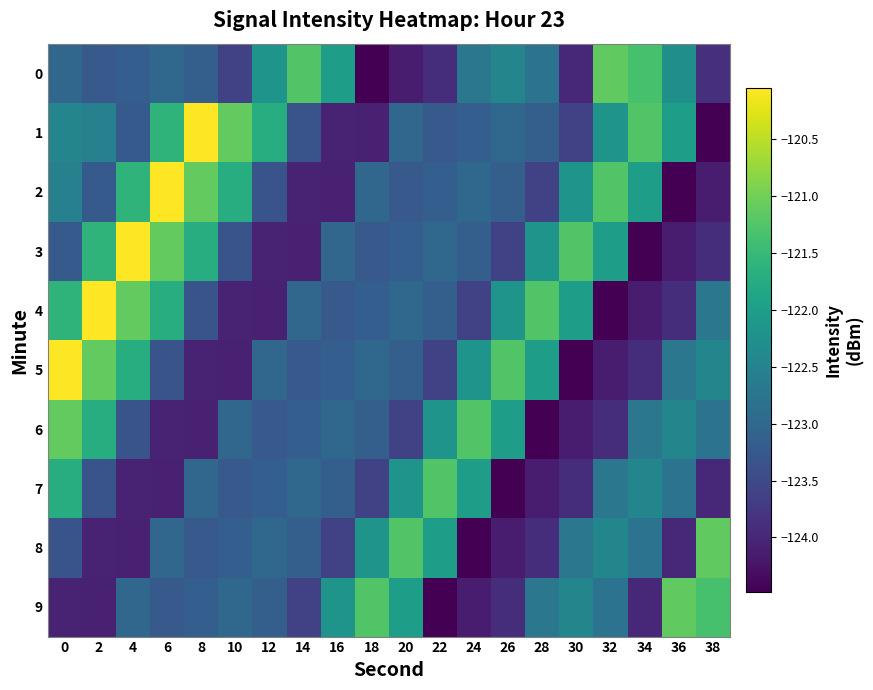

At 38, list the series in order from largest to smallest.

8, 9, 5, 4, 6, 0, 3, 7, 2, 1